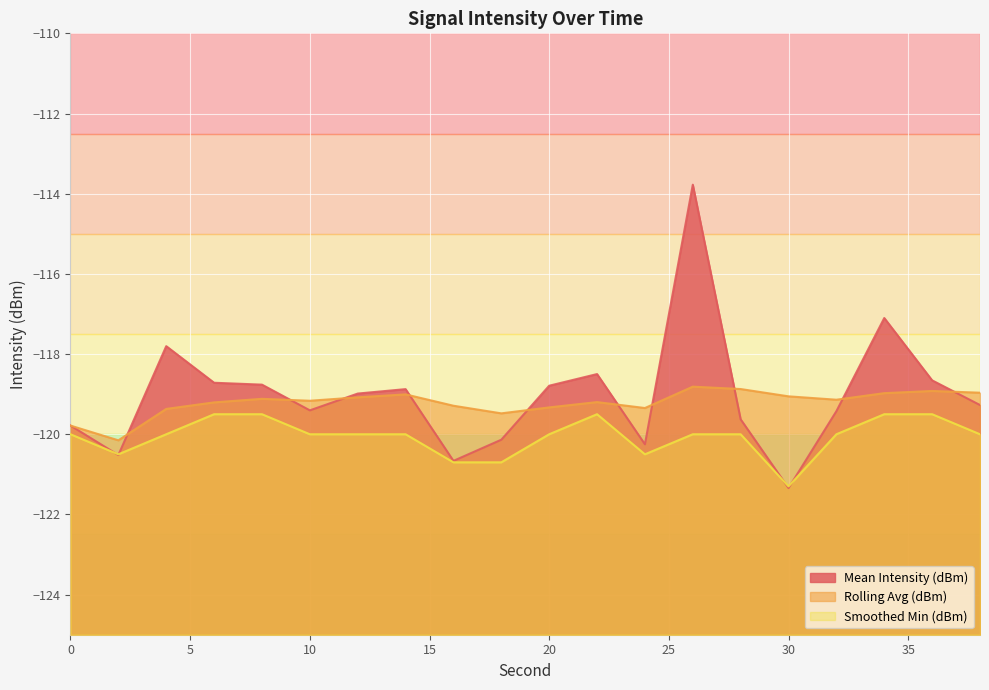

The Mean Intensity (dBm) series shows -119.3 at 38. True or false?

True